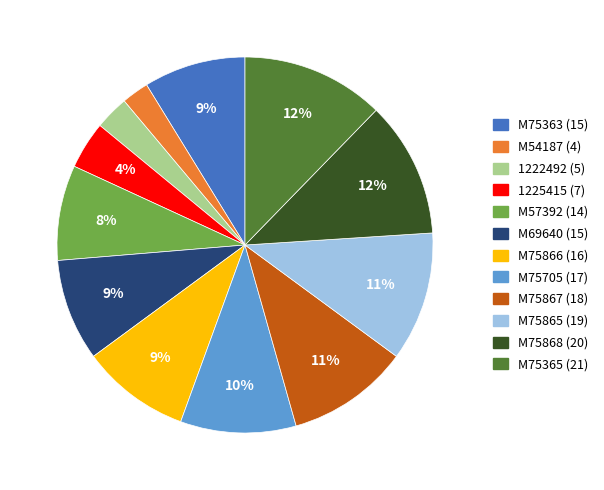

Is the sum of M75867 and M75865 greater than half?

No